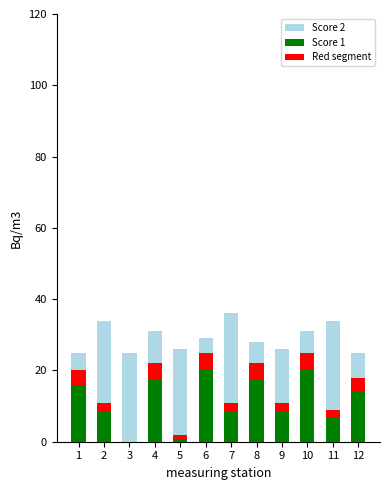

Which series has the widest spread of values?

Score 1